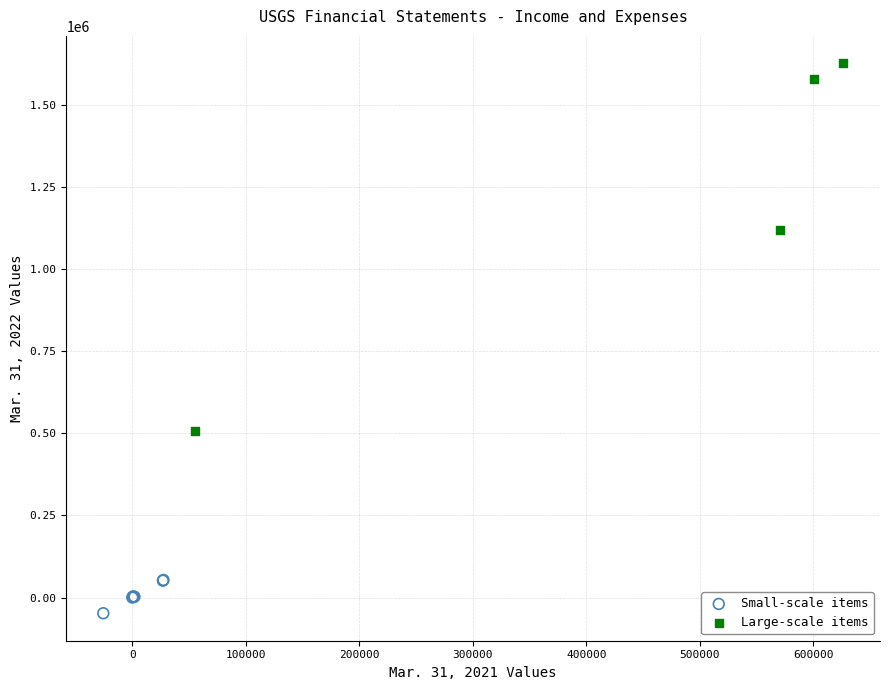

What are all the series names shown in the legend?

Small-scale items, Large-scale items